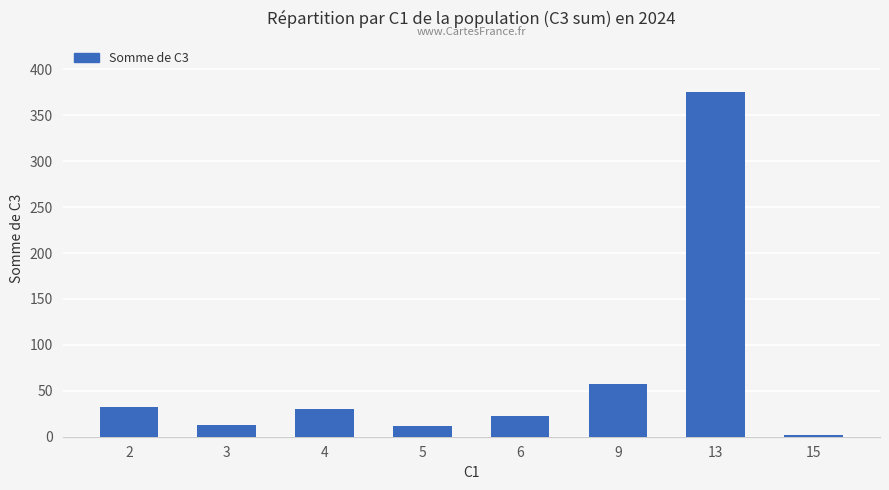

What is the maximum value shown in the chart?

375